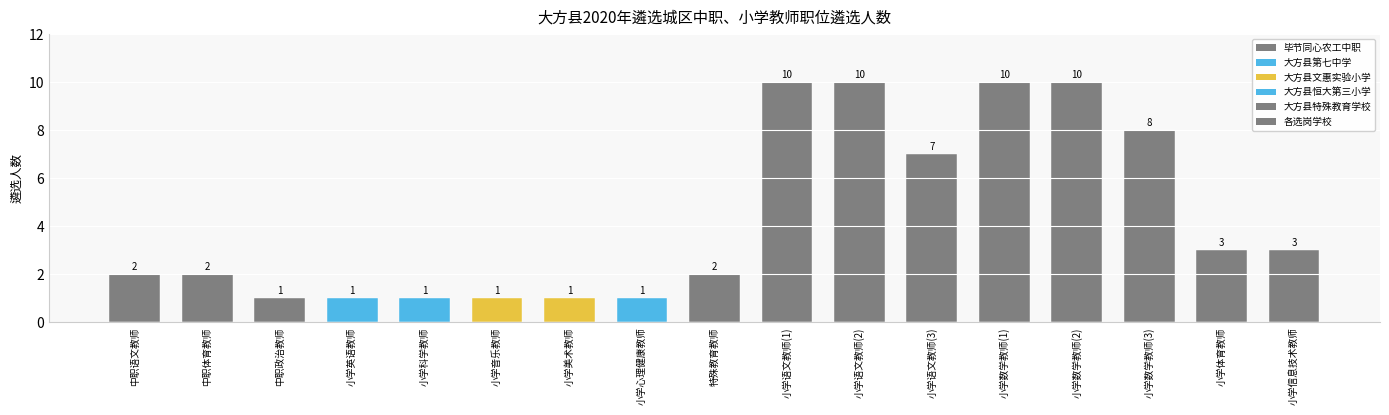

What is the label of the 7th bar from the left?

小学美术教师